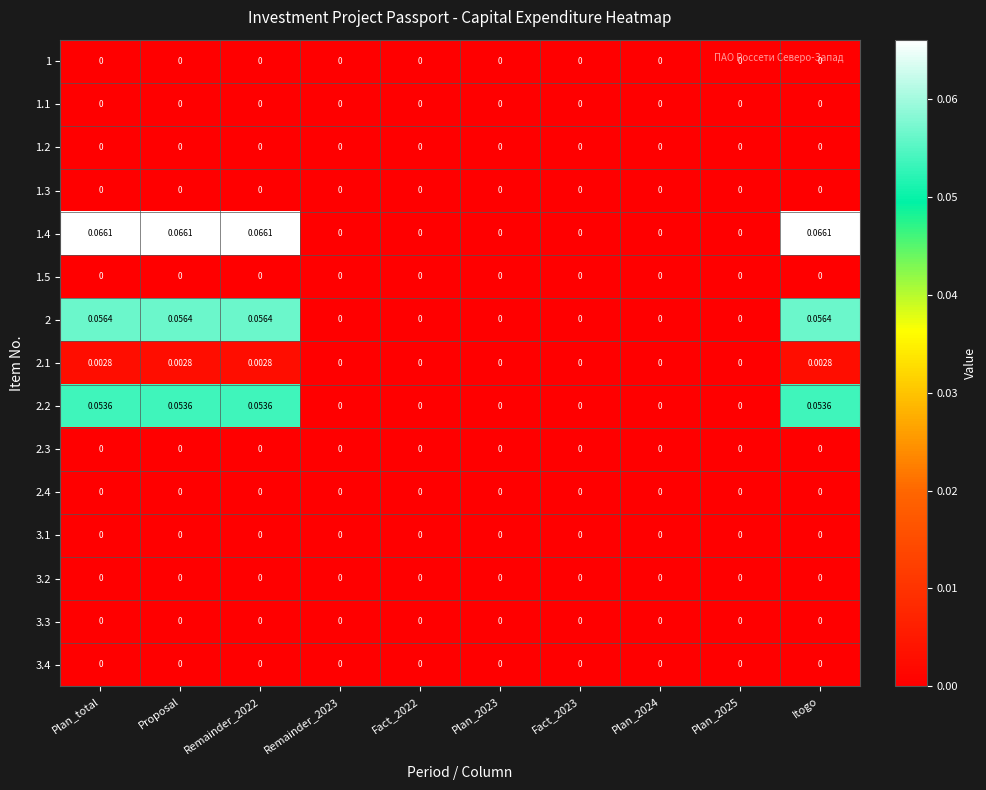

Reading right to left, transcribe all the data shown in this chart.

1: Itogo=0.0	Plan_2025=0.0	Plan_2024=0.0	Fact_2023=0.0	Plan_2023=0.0	Fact_2022=0.0	Remainder_2023=0.0	Remainder_2022=0.0	Proposal=0.0	Plan_total=0.0
1.1: Itogo=0.0	Plan_2025=0.0	Plan_2024=0.0	Fact_2023=0.0	Plan_2023=0.0	Fact_2022=0.0	Remainder_2023=0.0	Remainder_2022=0.0	Proposal=0.0	Plan_total=0.0
1.2: Itogo=0.0	Plan_2025=0.0	Plan_2024=0.0	Fact_2023=0.0	Plan_2023=0.0	Fact_2022=0.0	Remainder_2023=0.0	Remainder_2022=0.0	Proposal=0.0	Plan_total=0.0
1.3: Itogo=0.0	Plan_2025=0.0	Plan_2024=0.0	Fact_2023=0.0	Plan_2023=0.0	Fact_2022=0.0	Remainder_2023=0.0	Remainder_2022=0.0	Proposal=0.0	Plan_total=0.0
1.4: Itogo=0.1	Plan_2025=0.0	Plan_2024=0.0	Fact_2023=0.0	Plan_2023=0.0	Fact_2022=0.0	Remainder_2023=0.0	Remainder_2022=0.1	Proposal=0.1	Plan_total=0.1
1.5: Itogo=0.0	Plan_2025=0.0	Plan_2024=0.0	Fact_2023=0.0	Plan_2023=0.0	Fact_2022=0.0	Remainder_2023=0.0	Remainder_2022=0.0	Proposal=0.0	Plan_total=0.0
2: Itogo=0.1	Plan_2025=0.0	Plan_2024=0.0	Fact_2023=0.0	Plan_2023=0.0	Fact_2022=0.0	Remainder_2023=0.0	Remainder_2022=0.1	Proposal=0.1	Plan_total=0.1
2.1: Itogo=0.0	Plan_2025=0.0	Plan_2024=0.0	Fact_2023=0.0	Plan_2023=0.0	Fact_2022=0.0	Remainder_2023=0.0	Remainder_2022=0.0	Proposal=0.0	Plan_total=0.0
2.2: Itogo=0.1	Plan_2025=0.0	Plan_2024=0.0	Fact_2023=0.0	Plan_2023=0.0	Fact_2022=0.0	Remainder_2023=0.0	Remainder_2022=0.1	Proposal=0.1	Plan_total=0.1
2.3: Itogo=0.0	Plan_2025=0.0	Plan_2024=0.0	Fact_2023=0.0	Plan_2023=0.0	Fact_2022=0.0	Remainder_2023=0.0	Remainder_2022=0.0	Proposal=0.0	Plan_total=0.0
2.4: Itogo=0.0	Plan_2025=0.0	Plan_2024=0.0	Fact_2023=0.0	Plan_2023=0.0	Fact_2022=0.0	Remainder_2023=0.0	Remainder_2022=0.0	Proposal=0.0	Plan_total=0.0
3.1: Itogo=0.0	Plan_2025=0.0	Plan_2024=0.0	Fact_2023=0.0	Plan_2023=0.0	Fact_2022=0.0	Remainder_2023=0.0	Remainder_2022=0.0	Proposal=0.0	Plan_total=0.0
3.2: Itogo=0.0	Plan_2025=0.0	Plan_2024=0.0	Fact_2023=0.0	Plan_2023=0.0	Fact_2022=0.0	Remainder_2023=0.0	Remainder_2022=0.0	Proposal=0.0	Plan_total=0.0
3.3: Itogo=0.0	Plan_2025=0.0	Plan_2024=0.0	Fact_2023=0.0	Plan_2023=0.0	Fact_2022=0.0	Remainder_2023=0.0	Remainder_2022=0.0	Proposal=0.0	Plan_total=0.0
3.4: Itogo=0.0	Plan_2025=0.0	Plan_2024=0.0	Fact_2023=0.0	Plan_2023=0.0	Fact_2022=0.0	Remainder_2023=0.0	Remainder_2022=0.0	Proposal=0.0	Plan_total=0.0